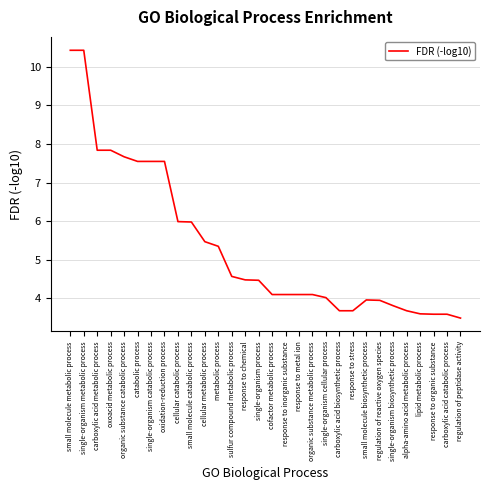

Does the chart display data point markers on the line(s)?

No